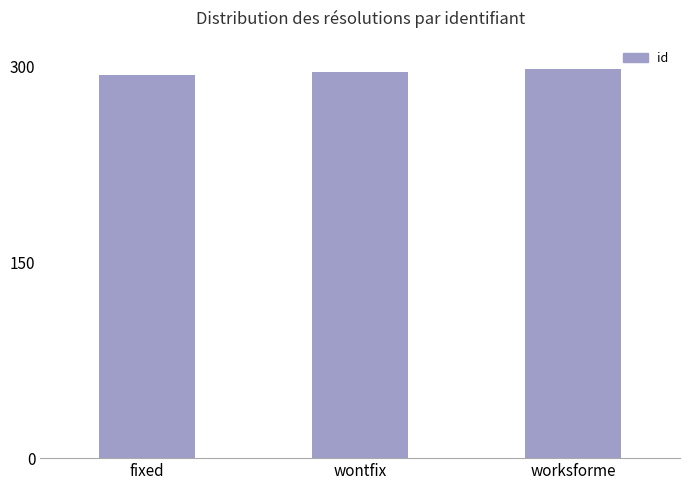

What is the greatest value displayed?

298